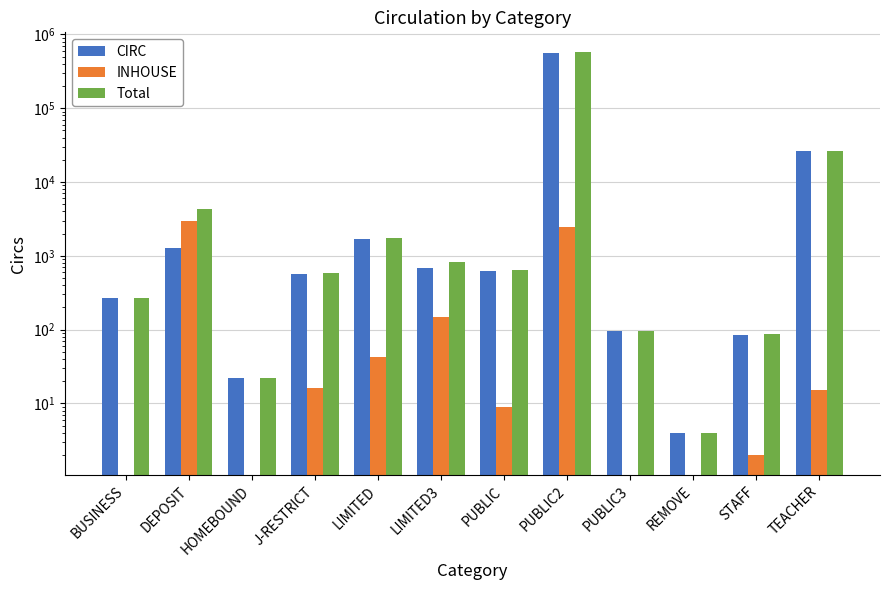

What is the maximum value shown in the chart?

570630